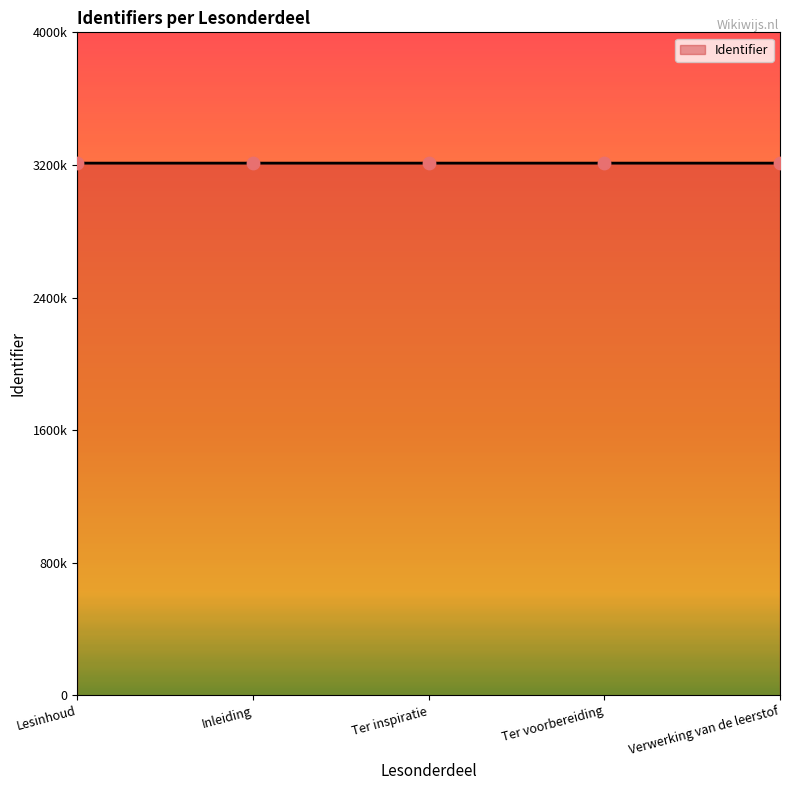

Approximately how many times larger is the value at Ter inspiratie compared to Ter voorbereiding?

1.0